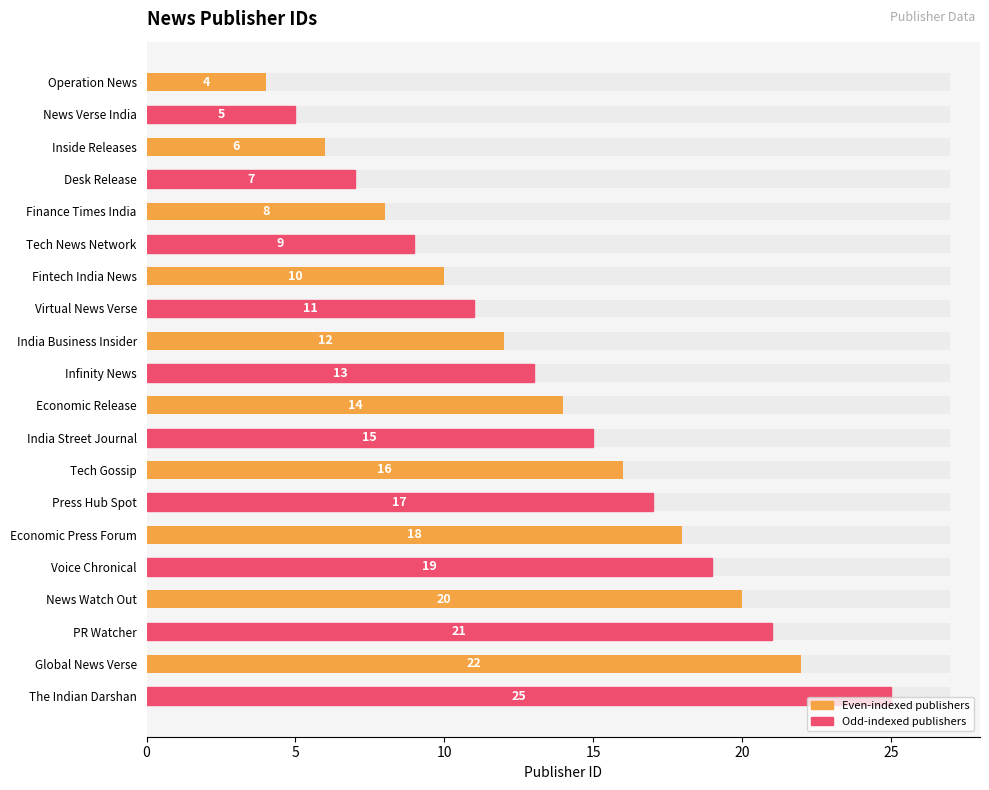

Count the number of categories in the chart.

20